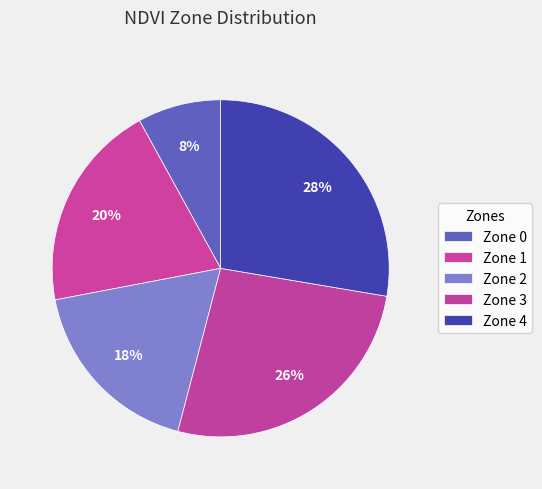

Count the number of slices in the pie.

5